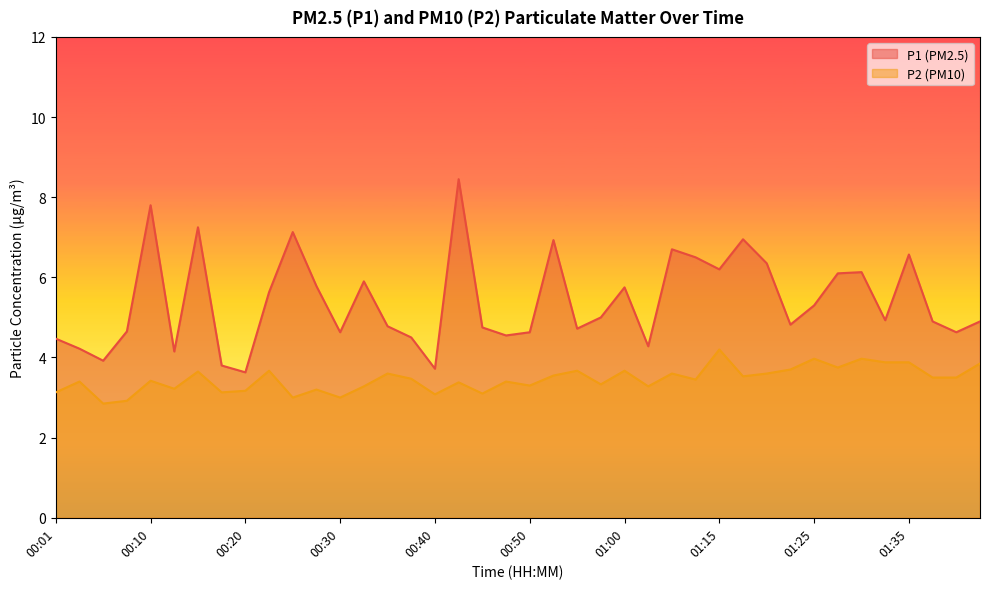

How many interior local peaks does the P2 series have?

14